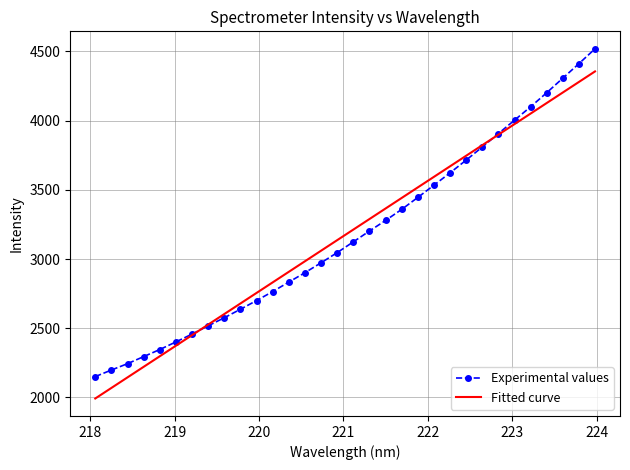

What is the highest value of the Fitted curve series?

4355.9